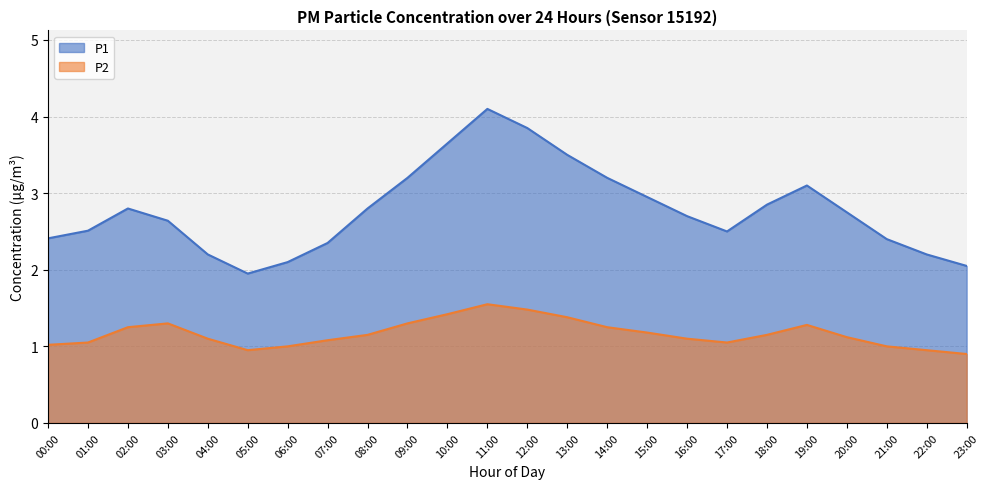

How many data points in P2 are less than 1?

3